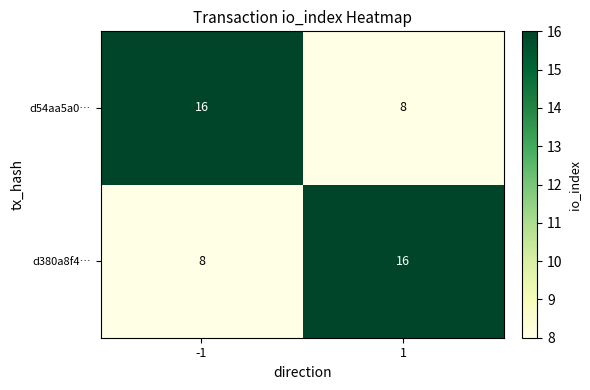

How many distinct data groups are displayed?

2